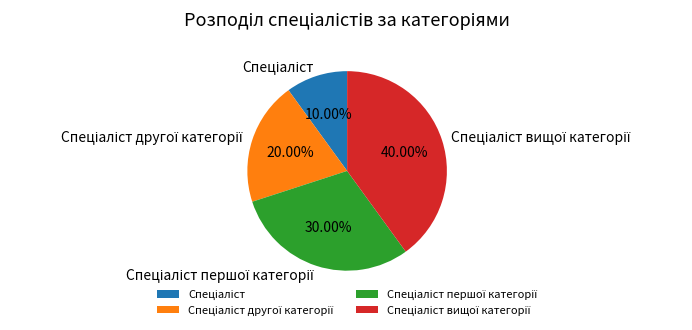

Is there a majority slice in this chart?

No